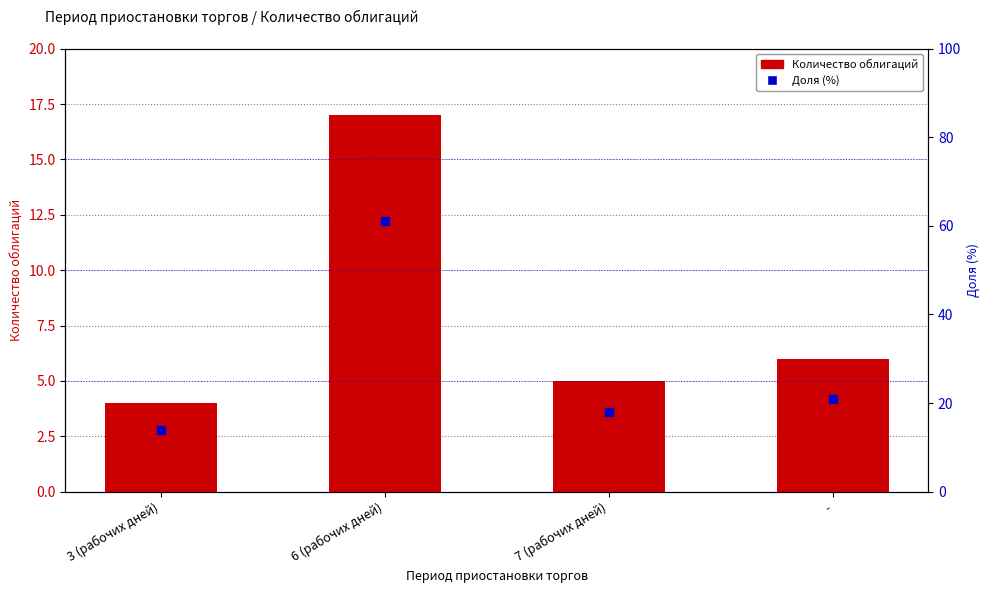

What are all the series names shown in the legend?

Количество облигаций, Доля (%)